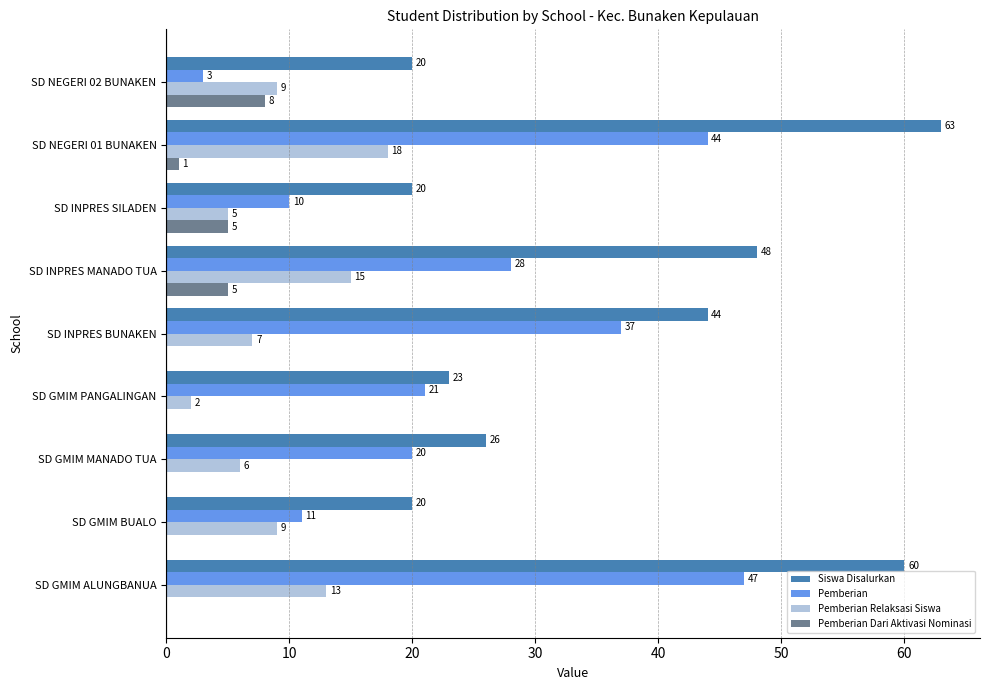

At which category is the sum across all series the highest?

SD NEGERI 01 BUNAKEN